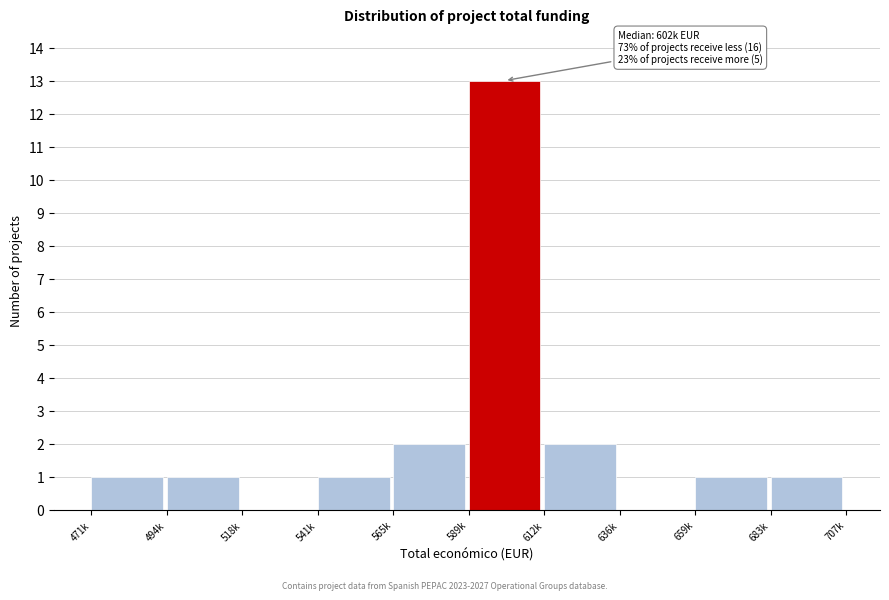

Reading left to right, transcribe all the data shown in this chart.

471k=1	494k=1	518k=0	541k=1	565k=2	589k=13	612k=2	636k=0	659k=1	683k=1